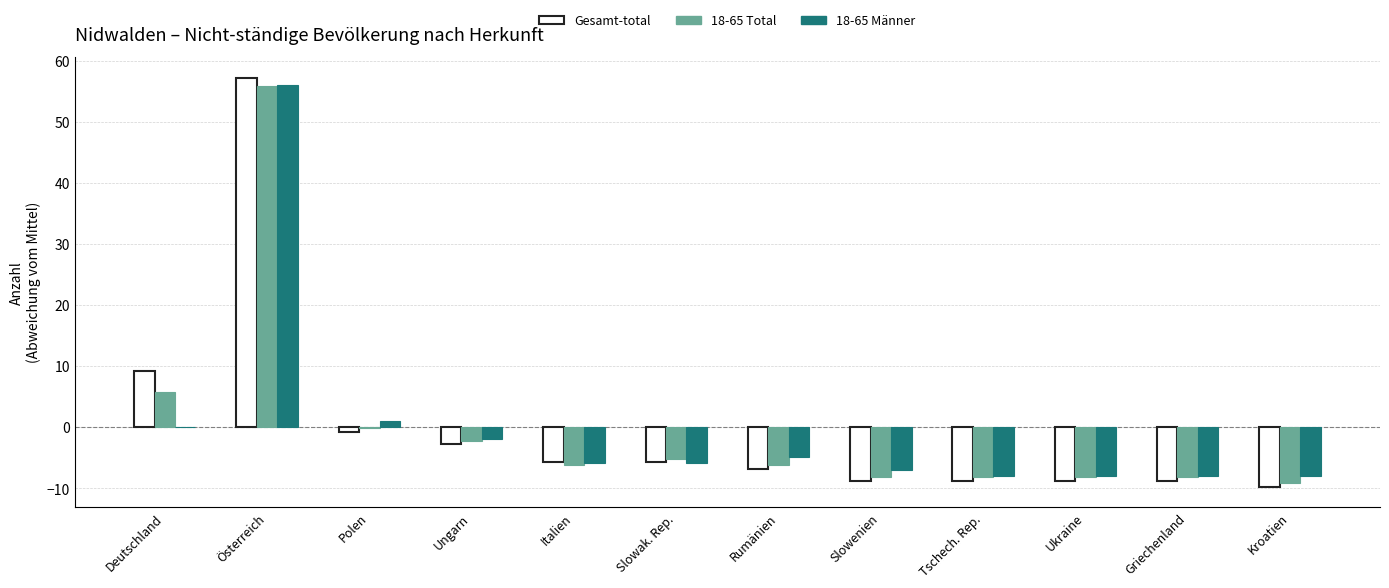

Is it true that 18-65 Männer equals -6.9 at Slowenien?

True